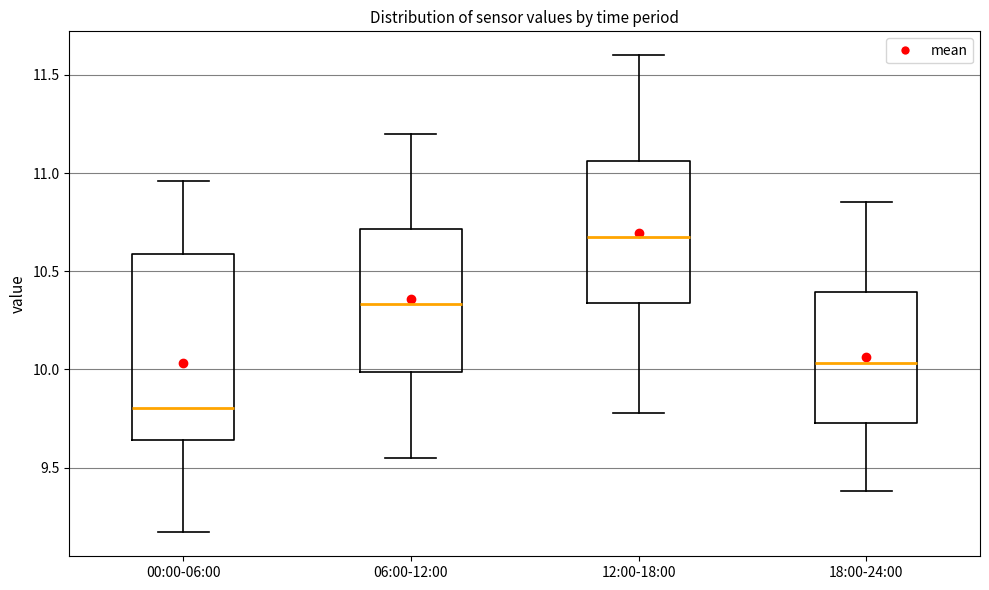

Which box has the lowest median line?

00:00-06:00